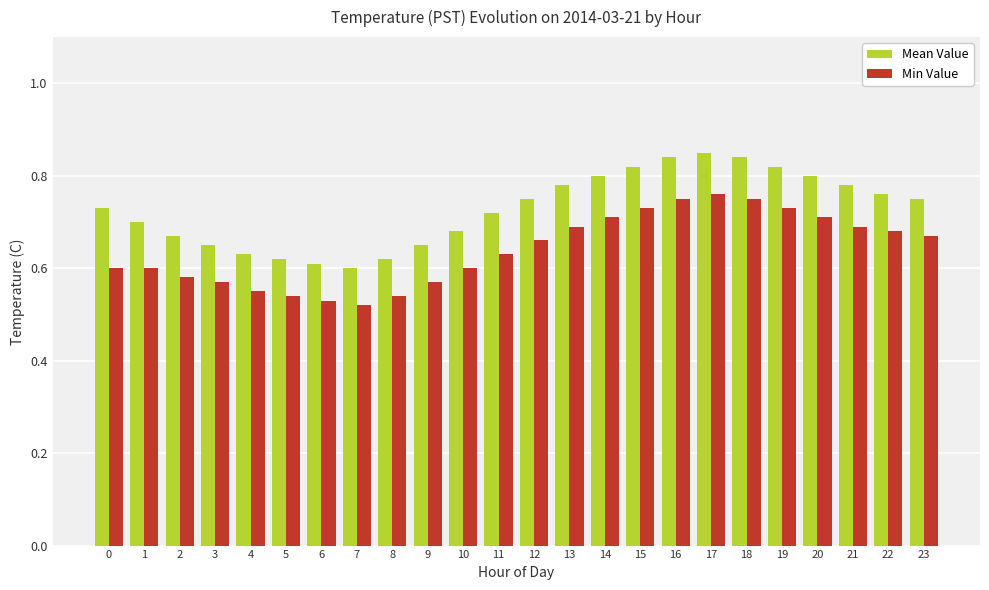

At how many categories does at least one series exceed 0?

24